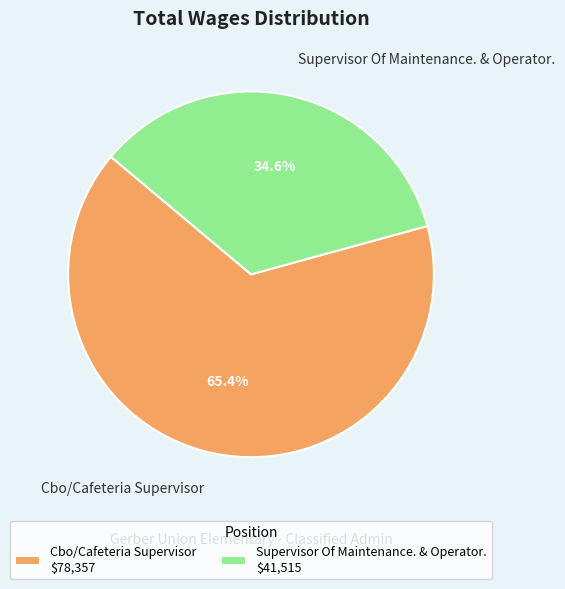

Does any single category account for the majority?

Yes